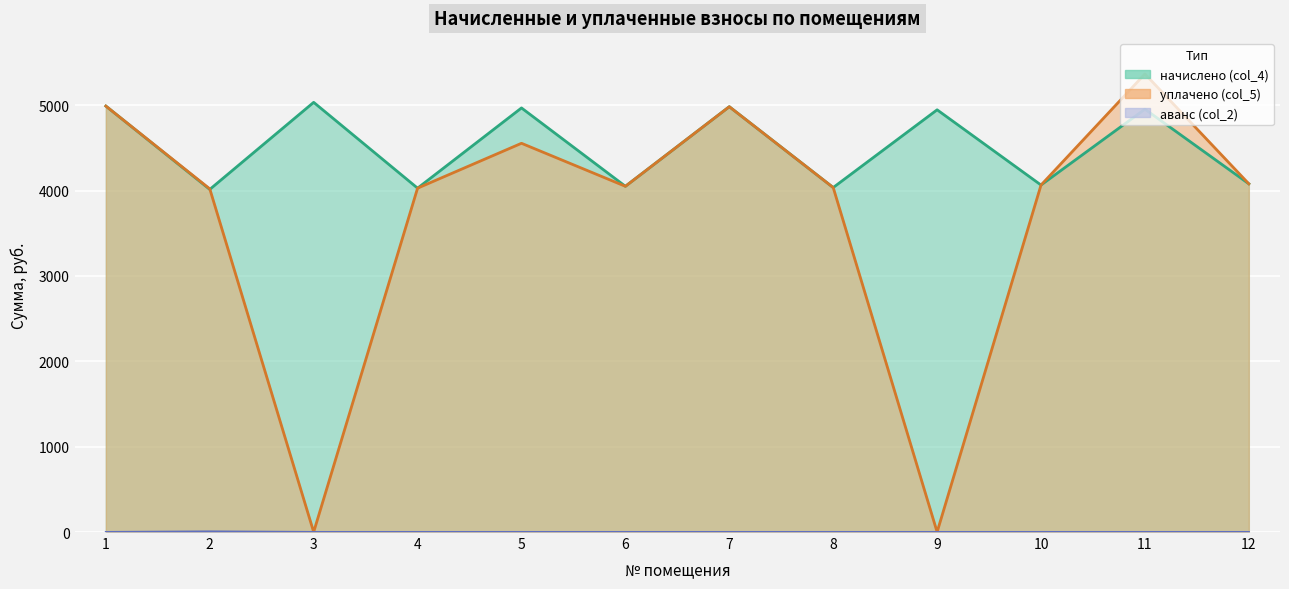

How many lines are shown in the chart?

3